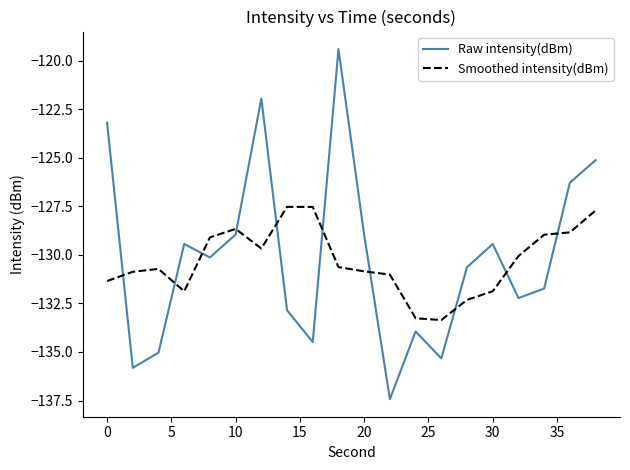

What is the minimum value for Smoothed intensity(dBm)?

-133.4